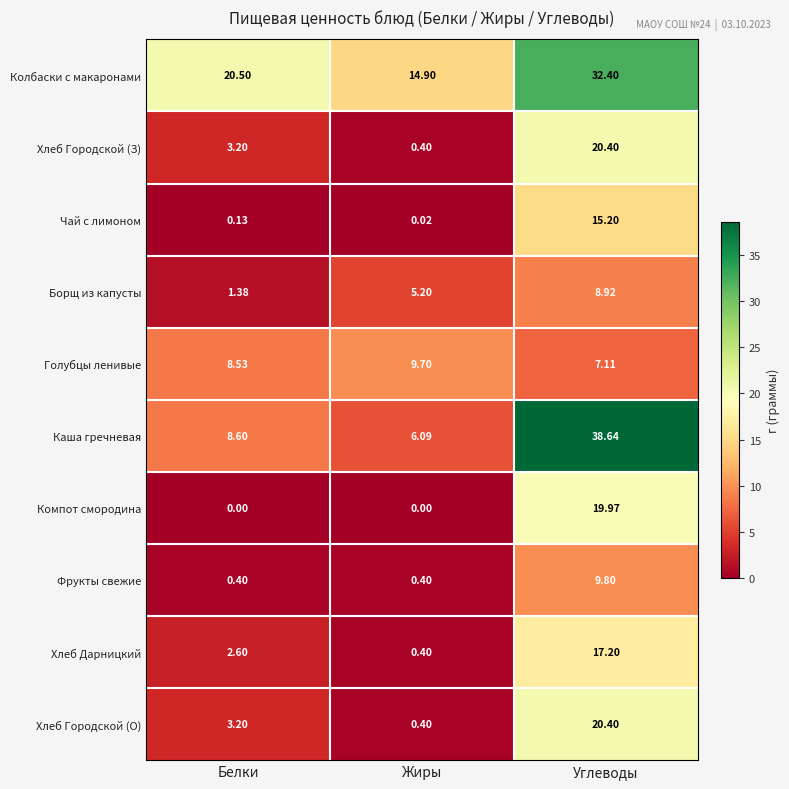

Which series has the largest total across all categories?

Колбаски с макаронами